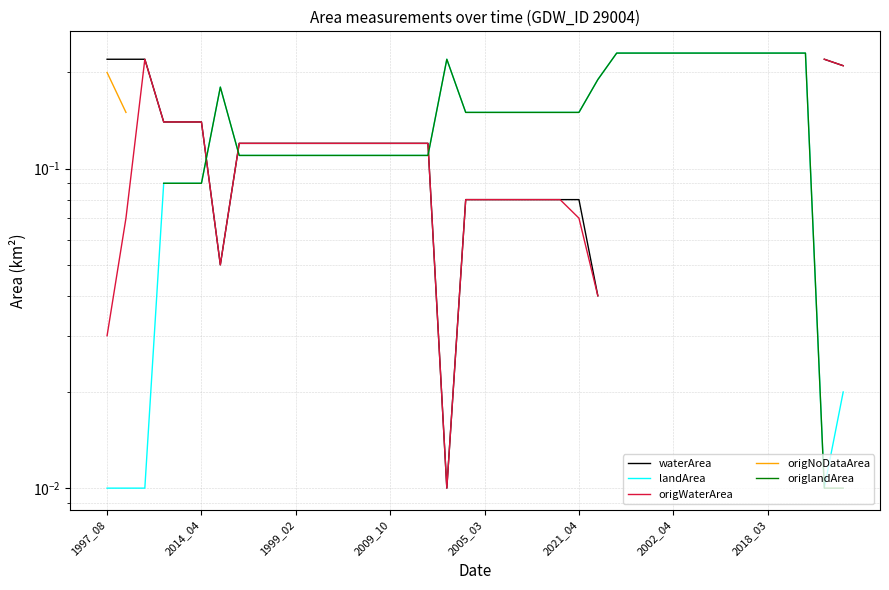

Between 28 and 2018_03, which is larger?

2018_03